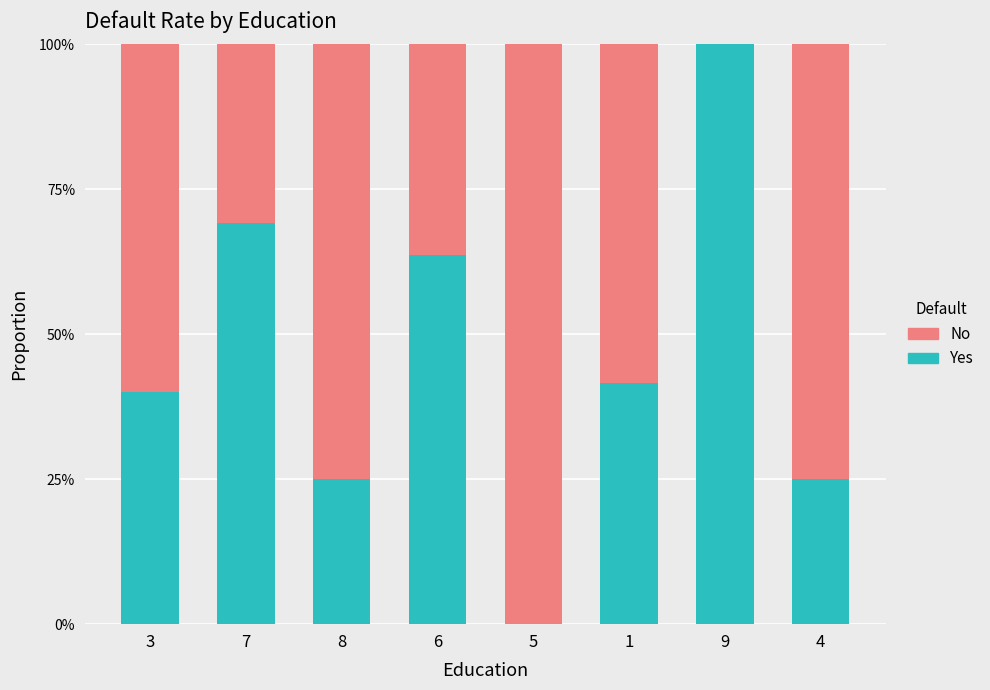

At which label is Yes closest to 50?

1